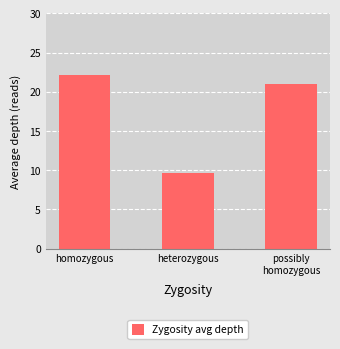

Which has a higher value, homozygous or heterozygous?

homozygous